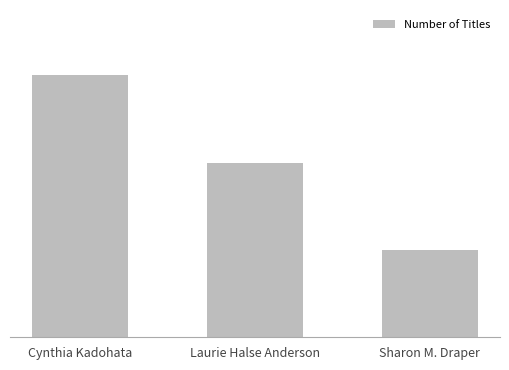

Are the bars horizontal?

No